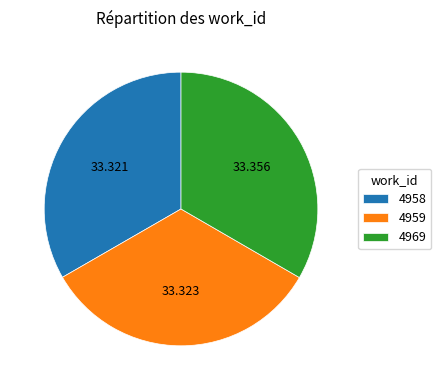

Combined, do 4958 and 4959 account for over 50%?

Yes